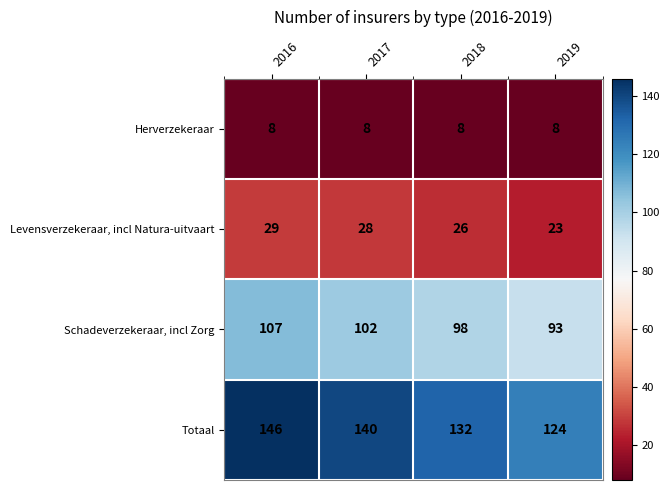

At how many categories does at least one series exceed 50?

4